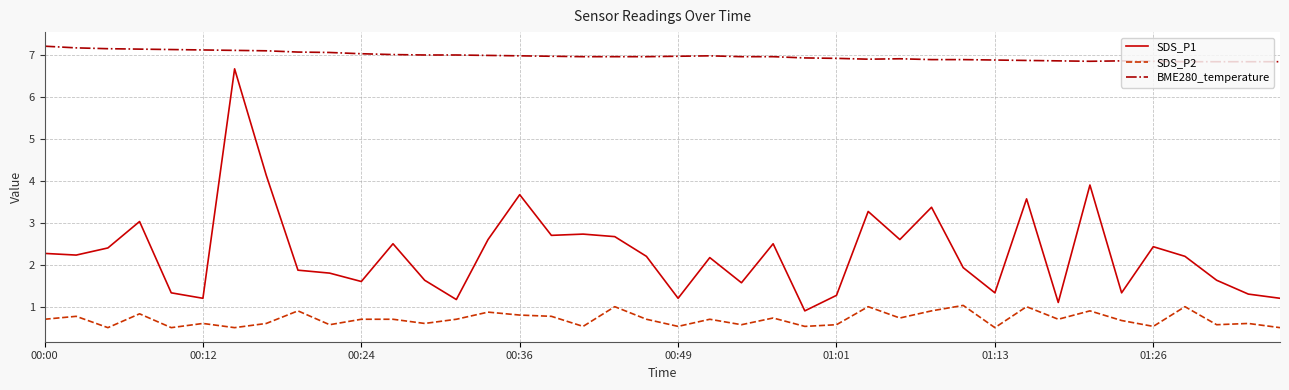

True or false: SDS_P1 and BME280_temperature cross at least once.

False